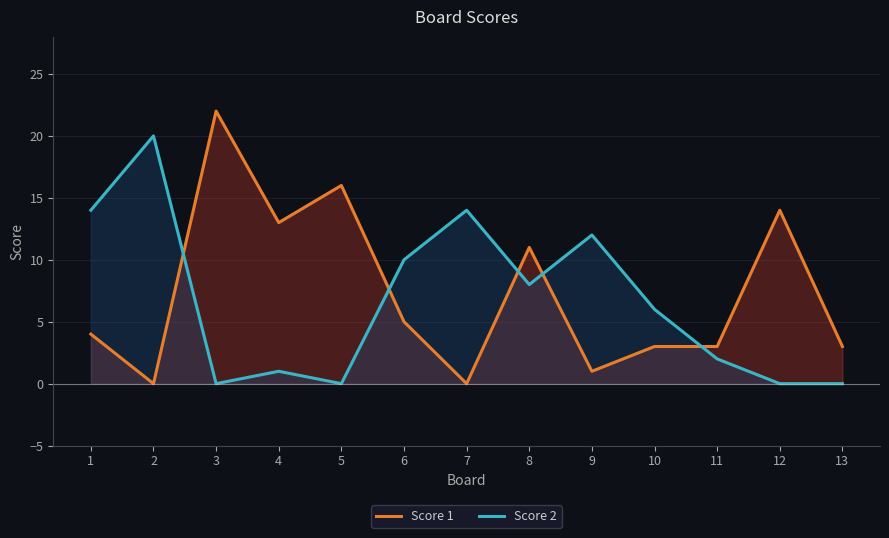

The Score 2 series shows 12 at 13. True or false?

False